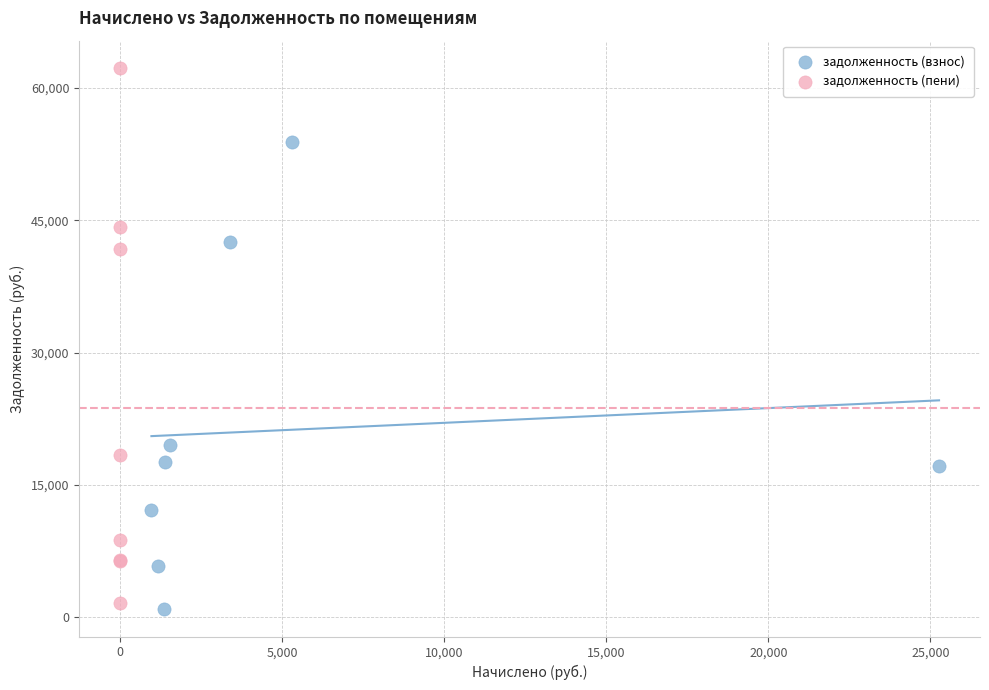

Which series has the largest Y range (max minus min)?

задолженность (пени)